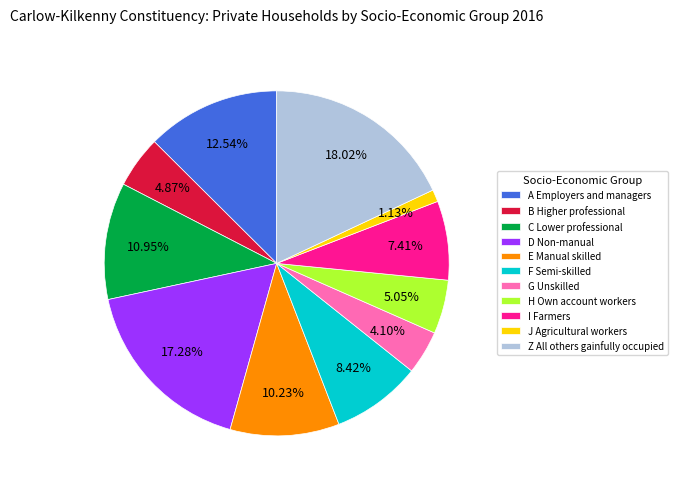

To the nearest percent, what percentage of the pie is C Lower professional?

11%